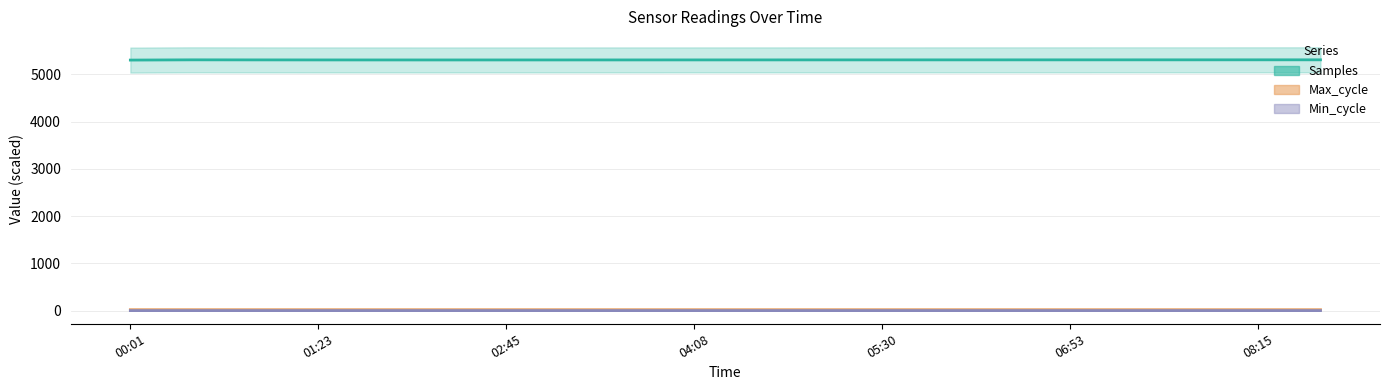

In Max_cycle, how many points are higher than both neighbors (excluding endpoints)?

7